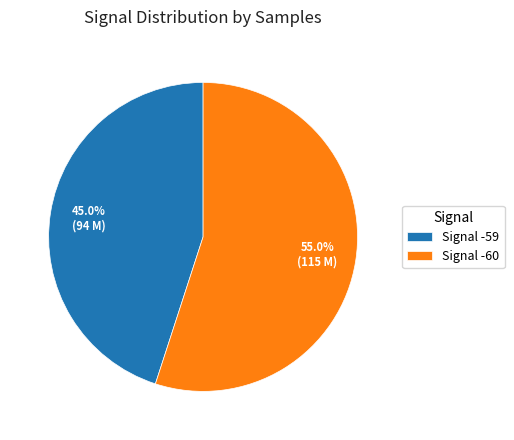

Which slice is the smallest?

Signal -59